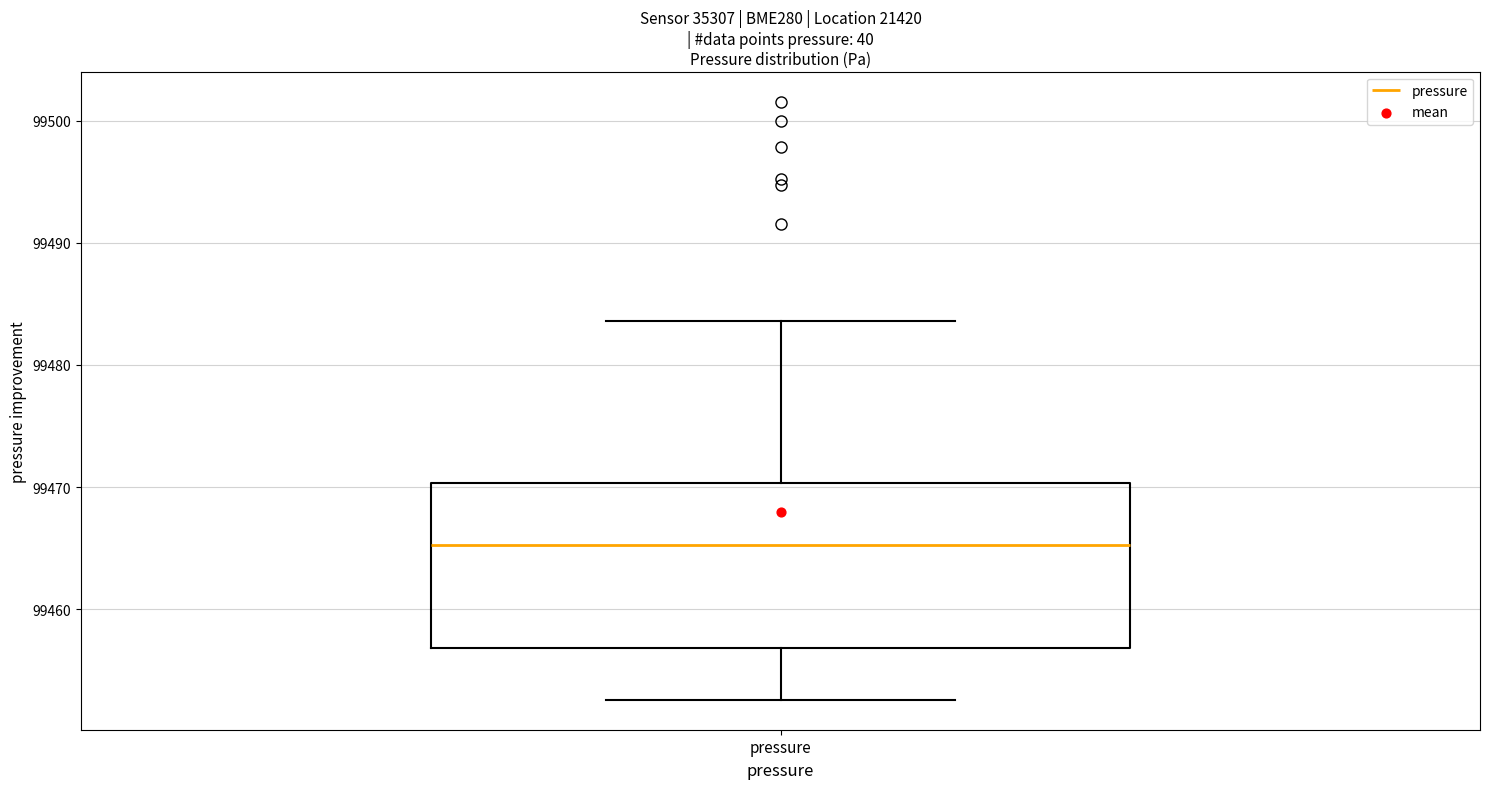

Where does the lower whisker of the box for pressure end on the y-axis? The values are not printed on the chart, so give them approximately, as read against the axis.

99453